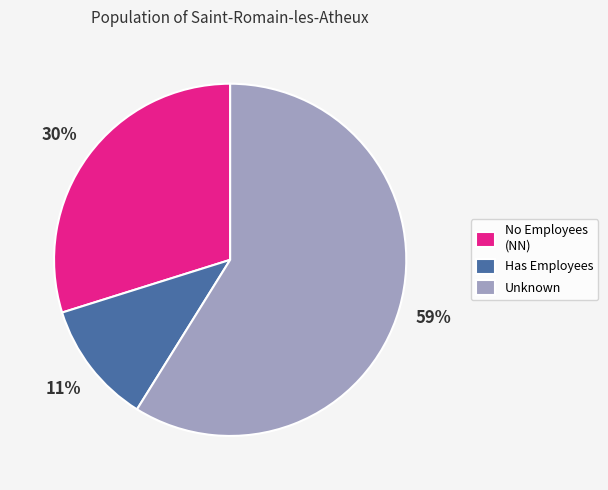

What percentage is the Has Employees slice, to the nearest percent?

11%